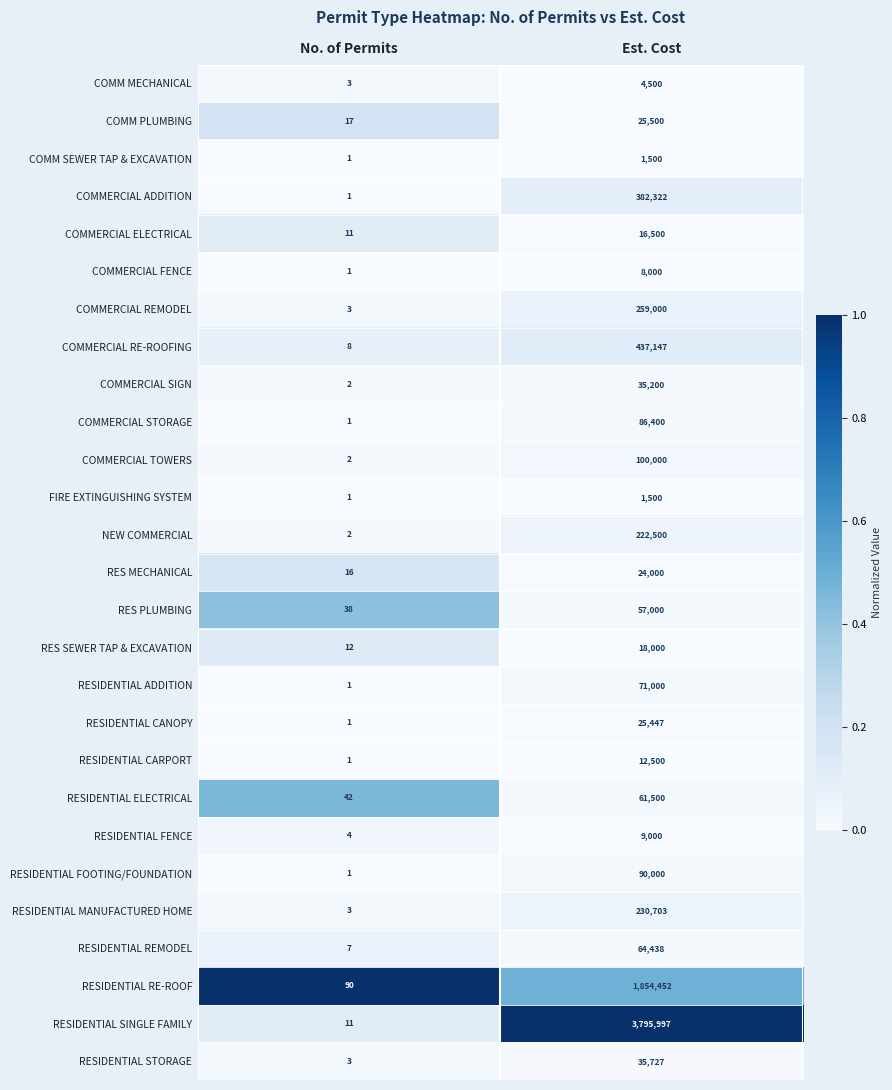

How many categories are shown in the chart?

2